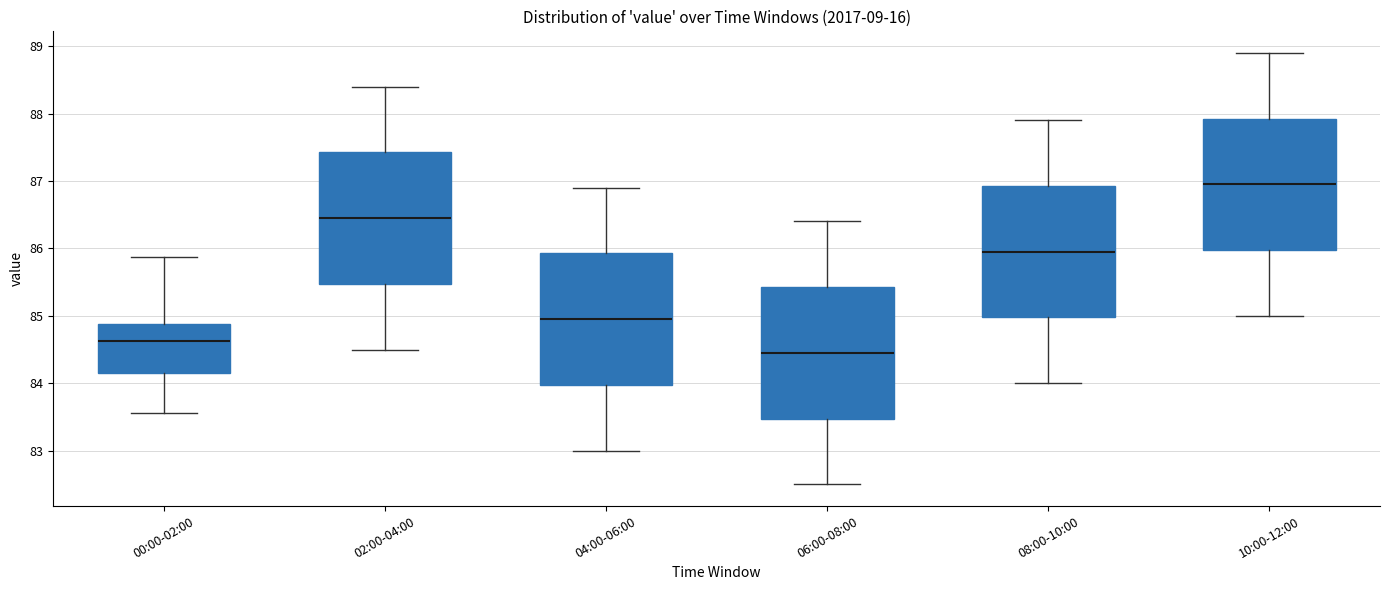

Where does the median line of the box for 00:00-02:00 sit on the y-axis? The values are not printed on the chart, so give them approximately, as read against the axis.

84.6